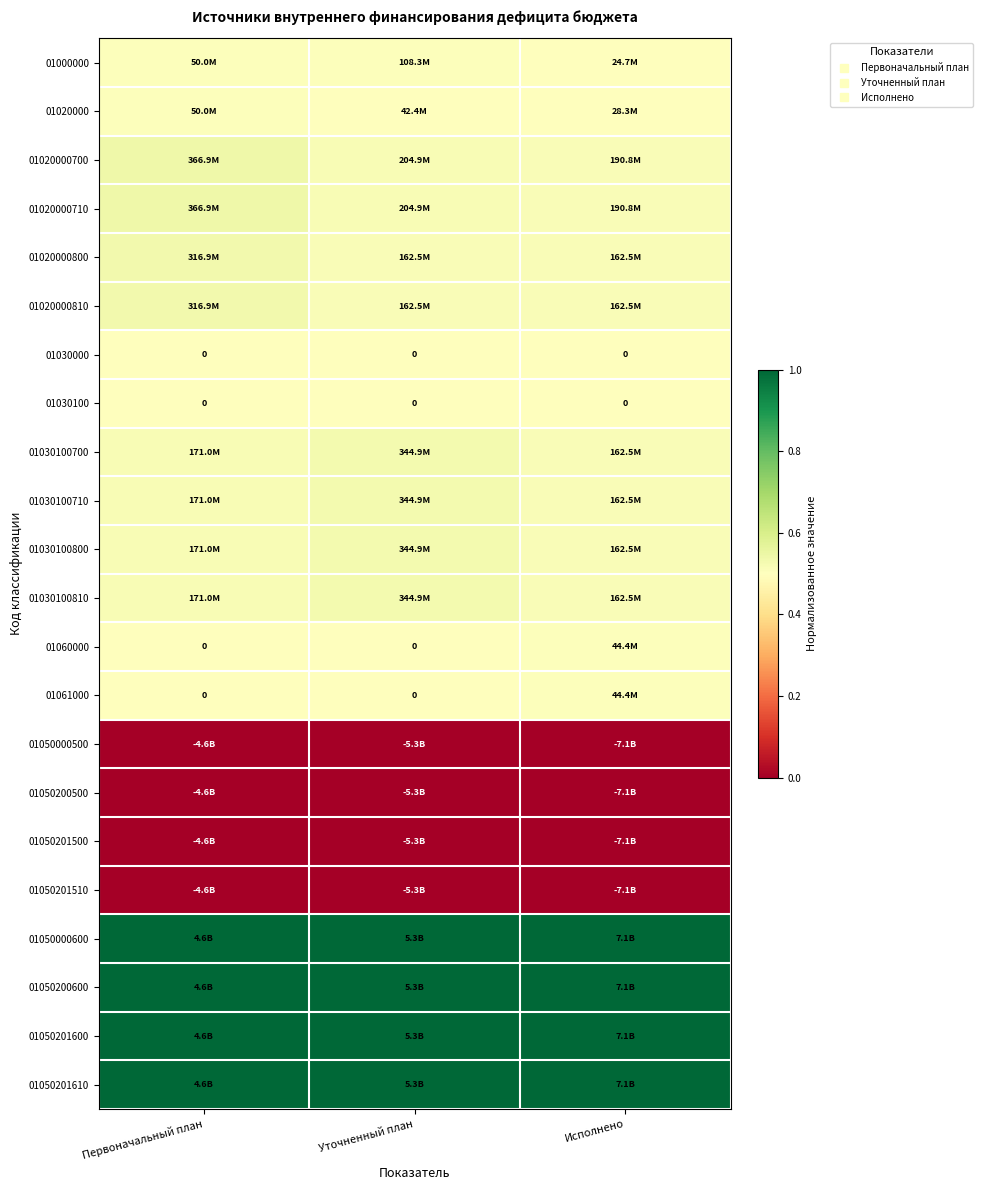

What is the total value across all series at Первоначальный план?

11.2